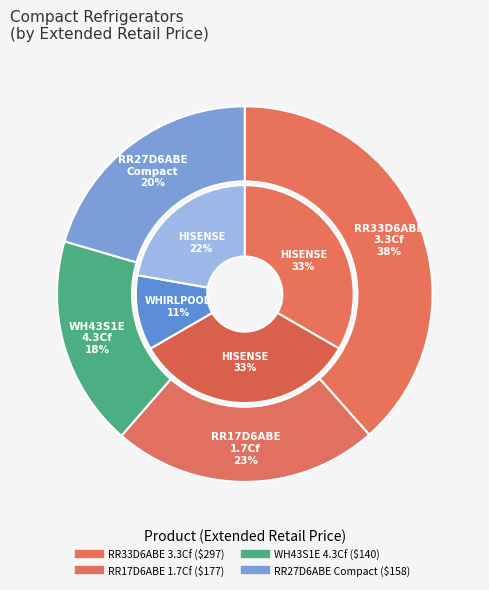

Which category has the biggest portion of the pie?

Hisense RR33D6ABE 3.3 Cf